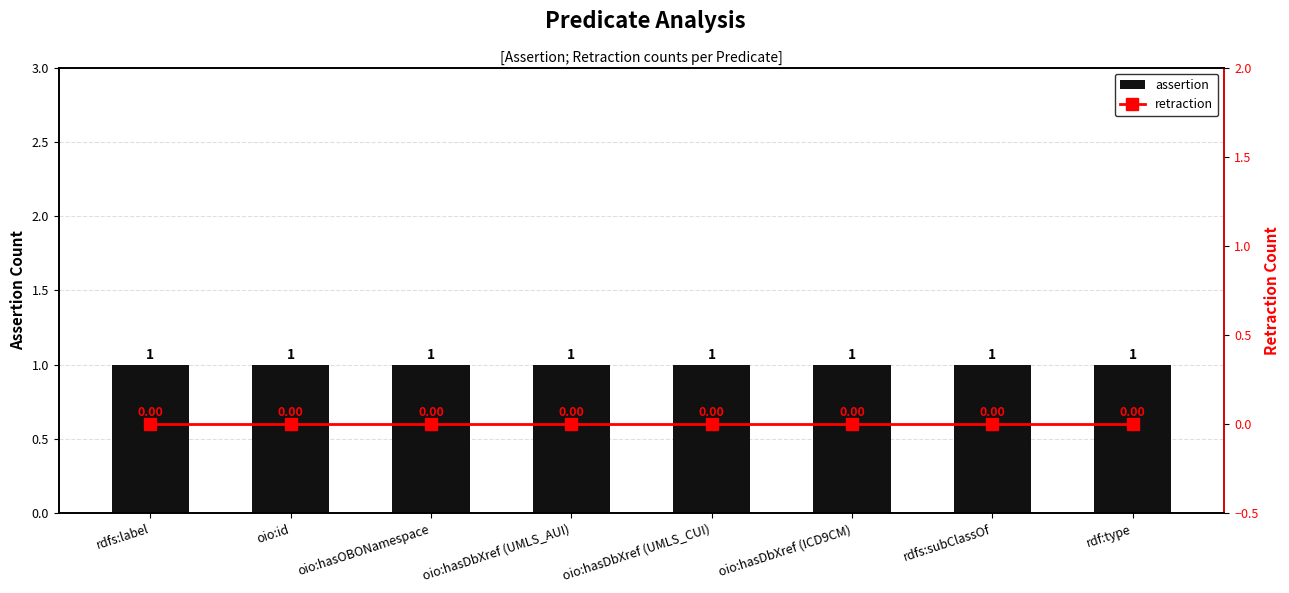

What is the greatest value displayed?

1